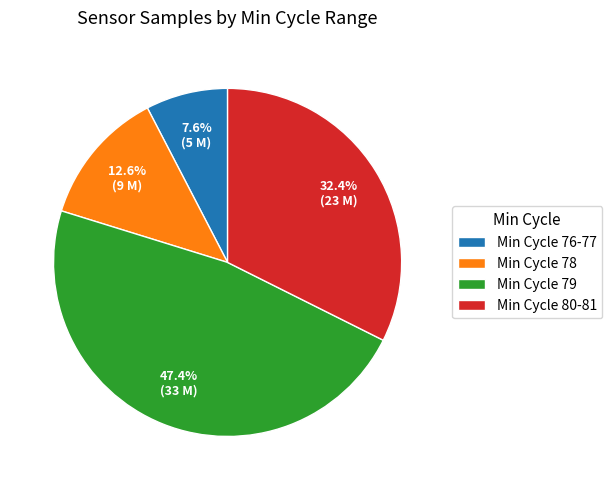

Does Min Cycle 80-81 account for over 50% of the chart?

No